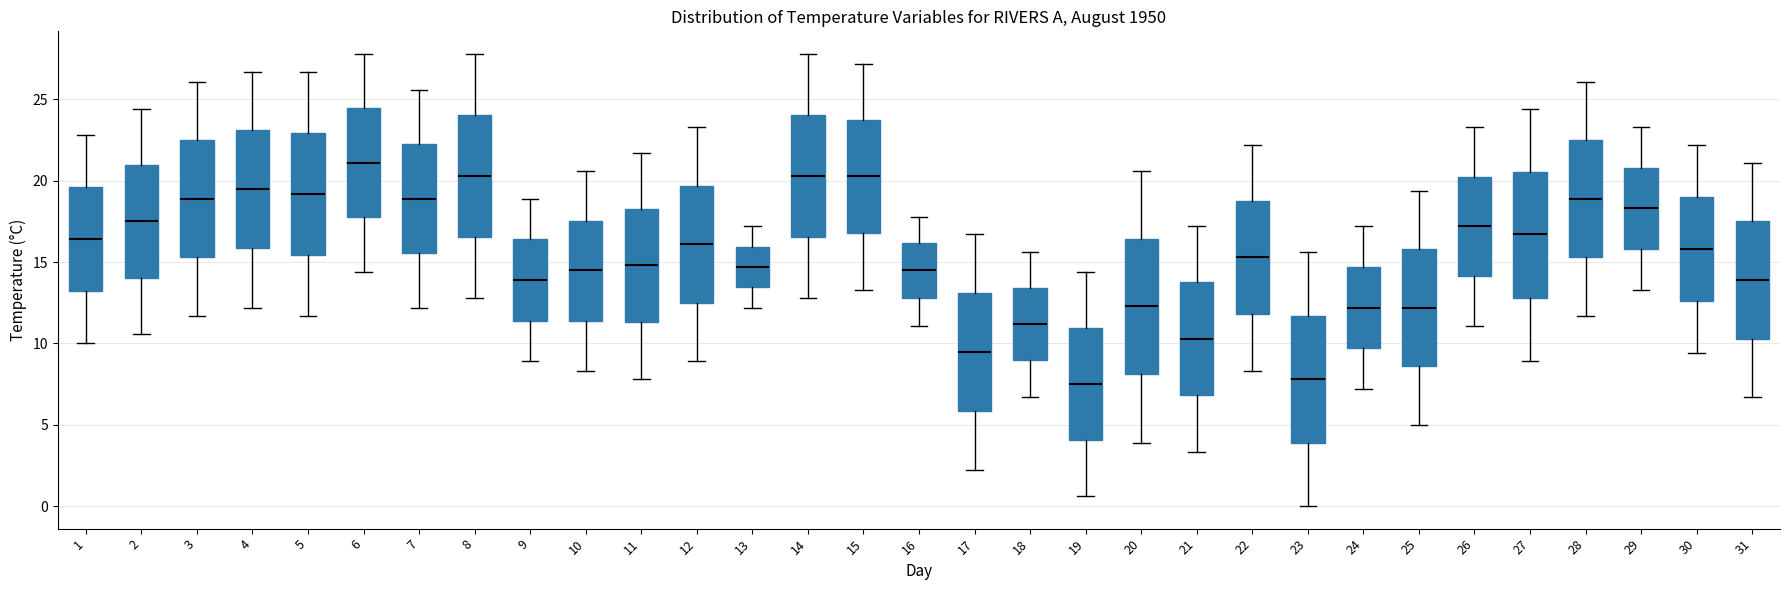

Reading left to right, read every box against the y-axis: the position of its median line, the range the box covers, and the ends of its whiskers. The values are not printed on the chart, so give them approximately, as read against the axis.

1: median 16.5, box 13.0 to 19.5, whiskers 10.0 to 23.0
2: median 17.5, box 14.0 to 21.0, whiskers 10.5 to 24.5
3: median 19.0, box 15.5 to 22.5, whiskers 11.5 to 26.0
4: median 19.5, box 16.0 to 23.0, whiskers 12.0 to 26.5
5: median 19.0, box 15.5 to 23.0, whiskers 11.5 to 26.5
6: median 21.0, box 18.0 to 24.5, whiskers 14.5 to 28.0
7: median 19.0, box 15.5 to 22.5, whiskers 12.0 to 25.5
8: median 20.5, box 16.5 to 24.0, whiskers 13.0 to 28.0
9: median 14.0, box 11.5 to 16.5, whiskers 9.0 to 19.0
10: median 14.5, box 11.5 to 17.5, whiskers 8.5 to 20.5
11: median 15.0, box 11.5 to 18.5, whiskers 8.0 to 21.5
12: median 16.0, box 12.5 to 19.5, whiskers 9.0 to 23.5
13: median 14.5, box 13.5 to 16.0, whiskers 12.0 to 17.0
14: median 20.5, box 16.5 to 24.0, whiskers 13.0 to 28.0
15: median 20.5, box 17.0 to 24.0, whiskers 13.5 to 27.0
16: median 14.5, box 13.0 to 16.0, whiskers 11.0 to 18.0
17: median 9.5, box 6.0 to 13.0, whiskers 2.0 to 16.5
18: median 11.0, box 9.0 to 13.5, whiskers 6.5 to 15.5
19: median 7.5, box 4.0 to 11.0, whiskers 0.5 to 14.5
20: median 12.5, box 8.0 to 16.5, whiskers 4.0 to 20.5
21: median 10.5, box 7.0 to 14.0, whiskers 3.5 to 17.0
22: median 15.5, box 12.0 to 19.0, whiskers 8.5 to 22.0
23: median 8.0, box 4.0 to 11.5, whiskers 0.0 to 15.5
24: median 12.0, box 9.5 to 14.5, whiskers 7.0 to 17.0
25: median 12.0, box 8.5 to 16.0, whiskers 5.0 to 19.5
26: median 17.0, box 14.0 to 20.5, whiskers 11.0 to 23.5
27: median 16.5, box 13.0 to 20.5, whiskers 9.0 to 24.5
28: median 19.0, box 15.5 to 22.5, whiskers 11.5 to 26.0
29: median 18.5, box 16.0 to 21.0, whiskers 13.5 to 23.5
30: median 16.0, box 12.5 to 19.0, whiskers 9.5 to 22.0
31: median 14.0, box 10.5 to 17.5, whiskers 6.5 to 21.0